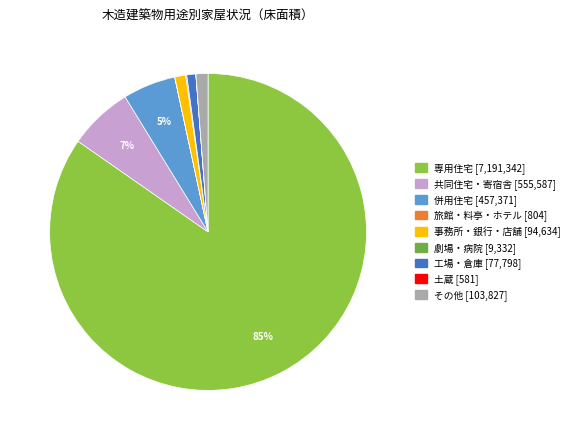

The 土蔵 slice represents 1% of the pie. True or false?

False